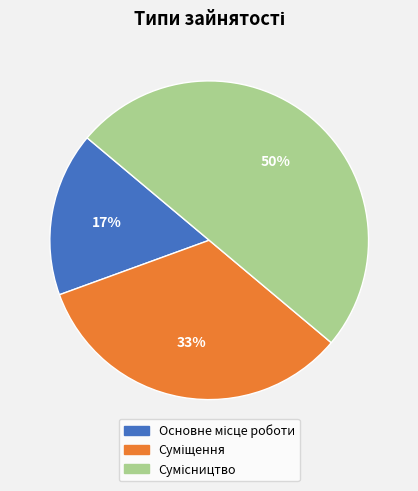

To the nearest percent, what is the average slice percentage?

33%